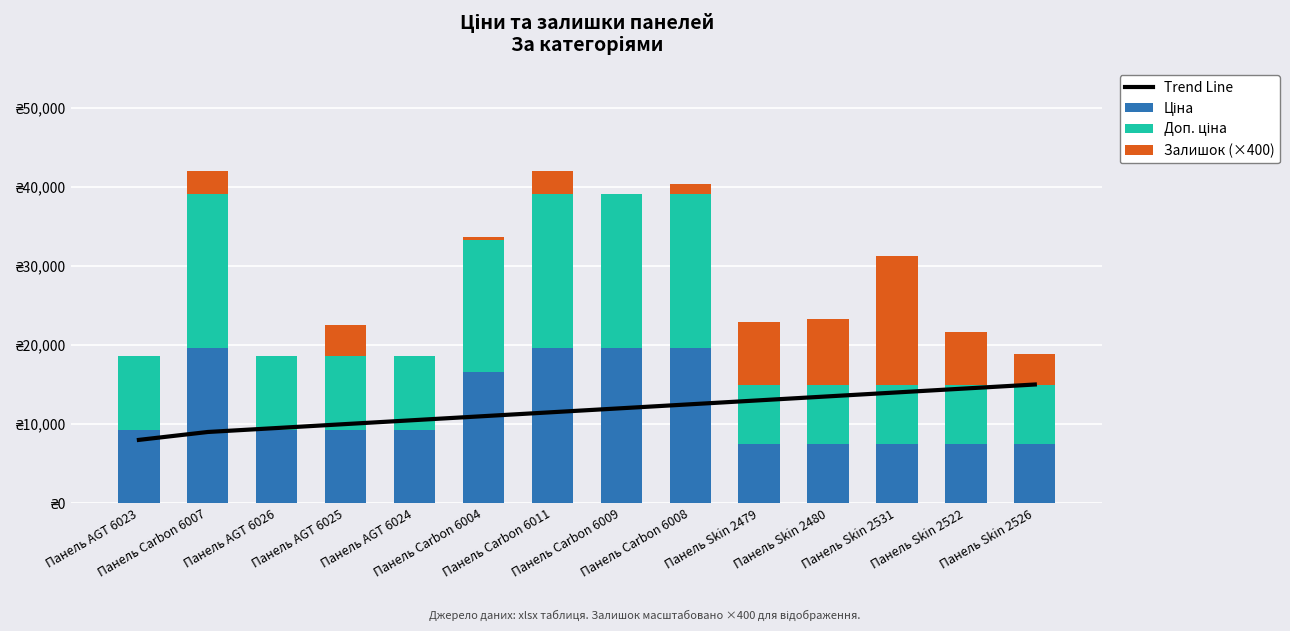

The Ціна series shows 9290.5 at Панель AGT 6023. True or false?

True